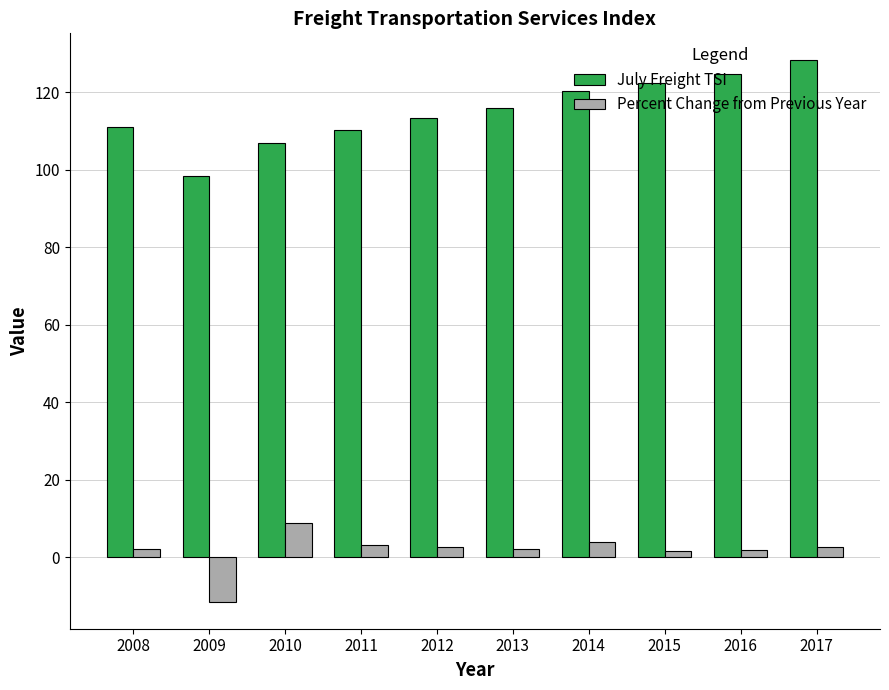

List the series in order of their overall mean, highest first.

July Freight TSI, Percent Change from Previous Year